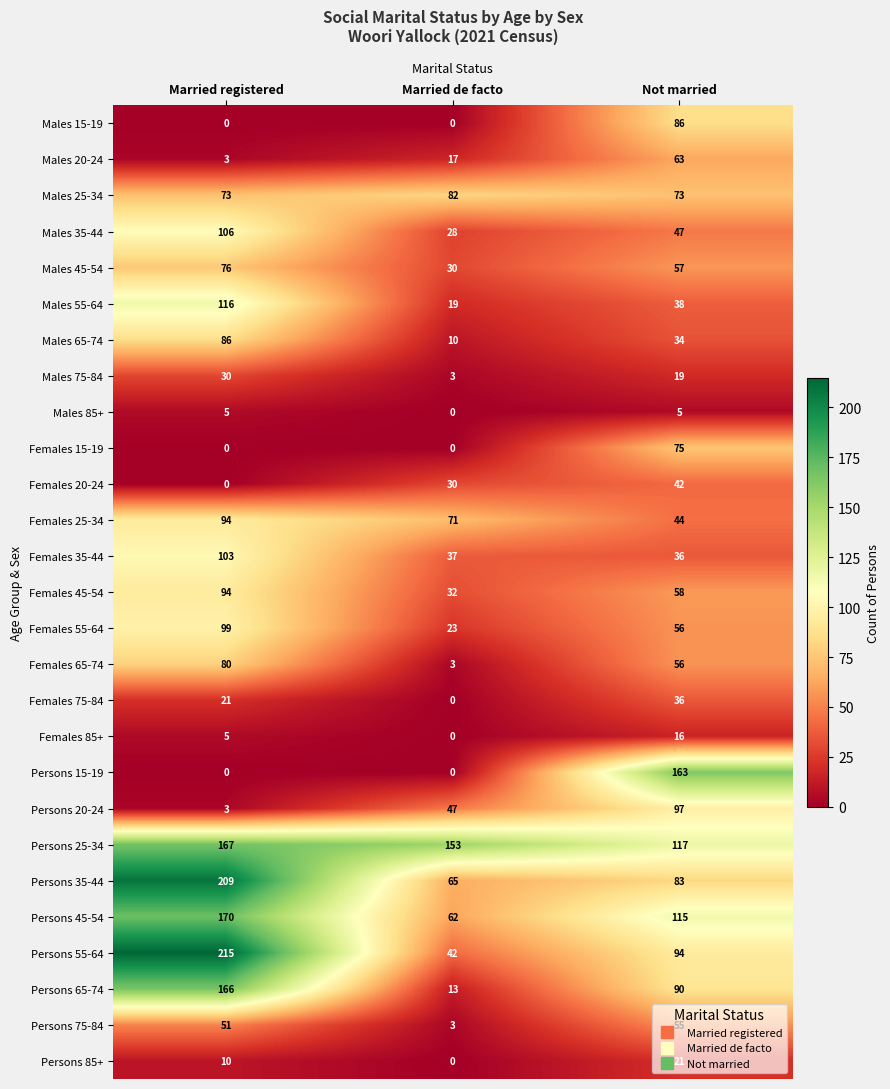

List the labels in order of Males 65-74 value, smallest first.

Married de facto, Not married, Married registered